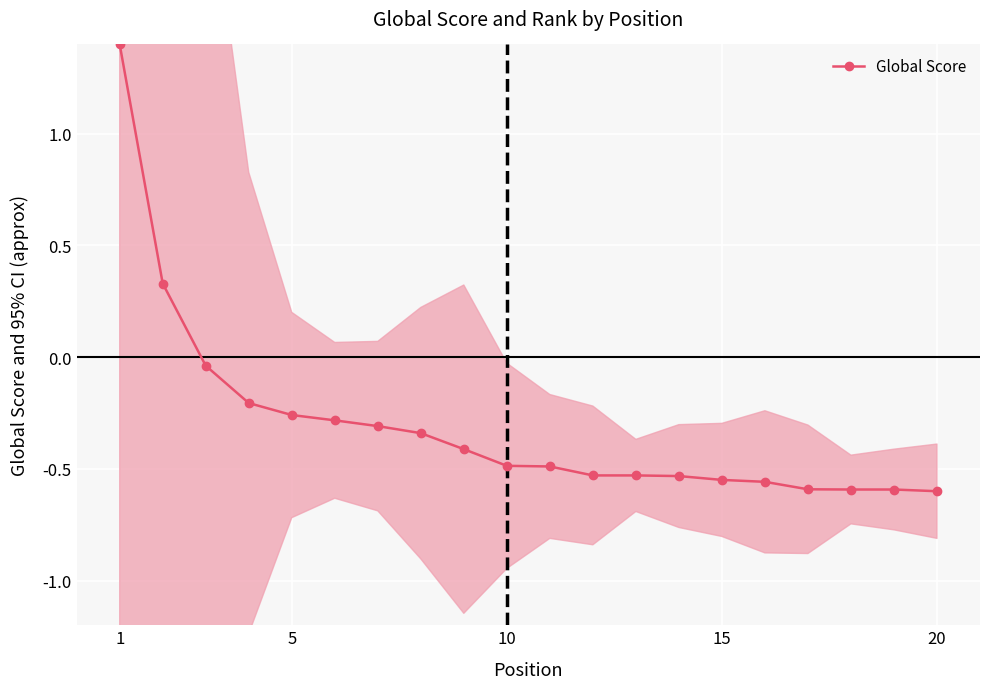

The Global Score series shows 2.2 at 1. True or false?

False